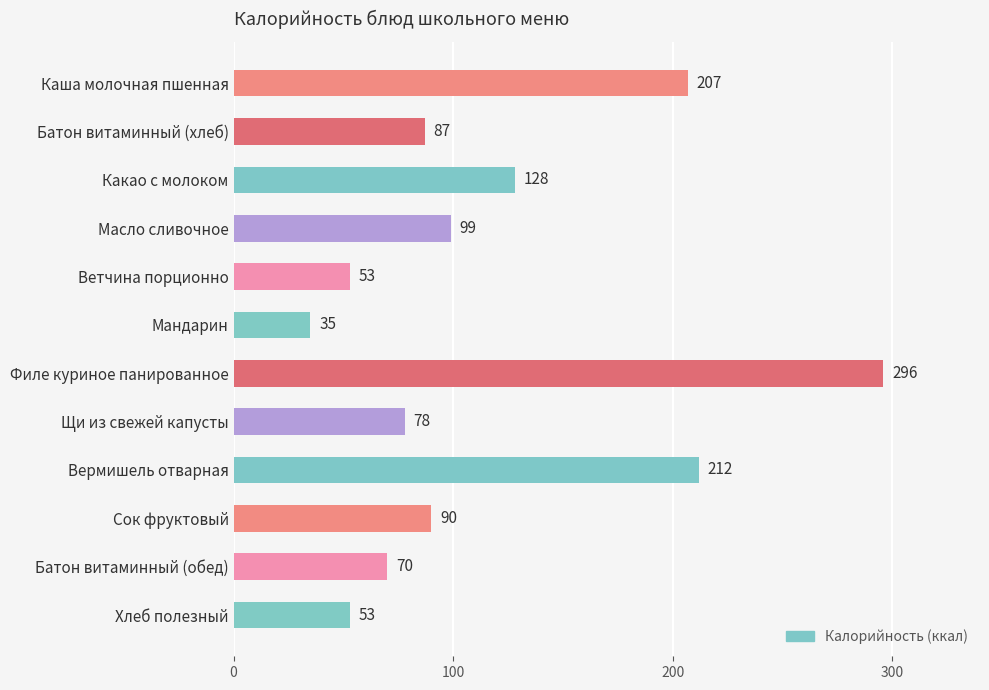

How many bars are there in total?

12